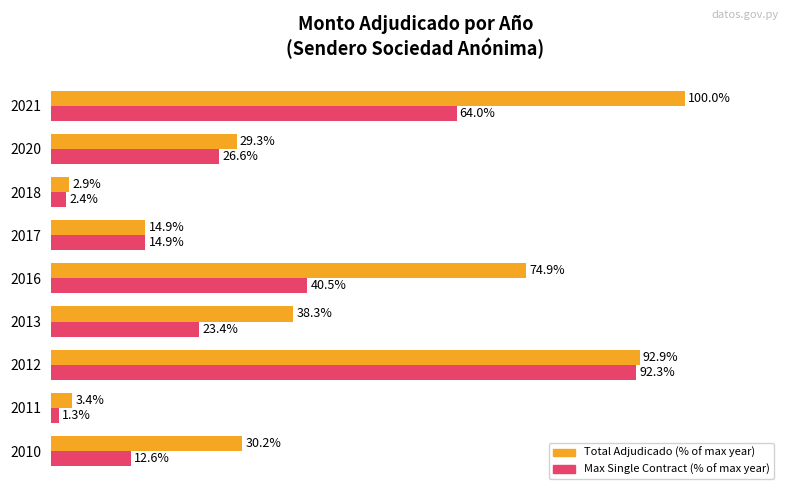

Which series changed the most between 2010 and 2018?

Total Adjudicado (% of max year)